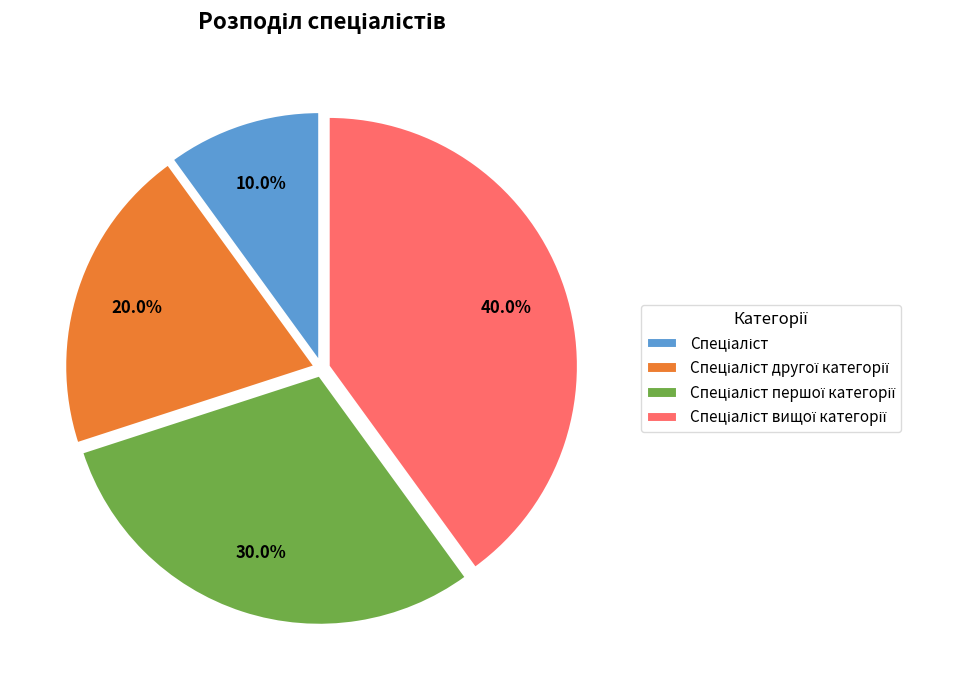

Does any single category account for the majority?

No